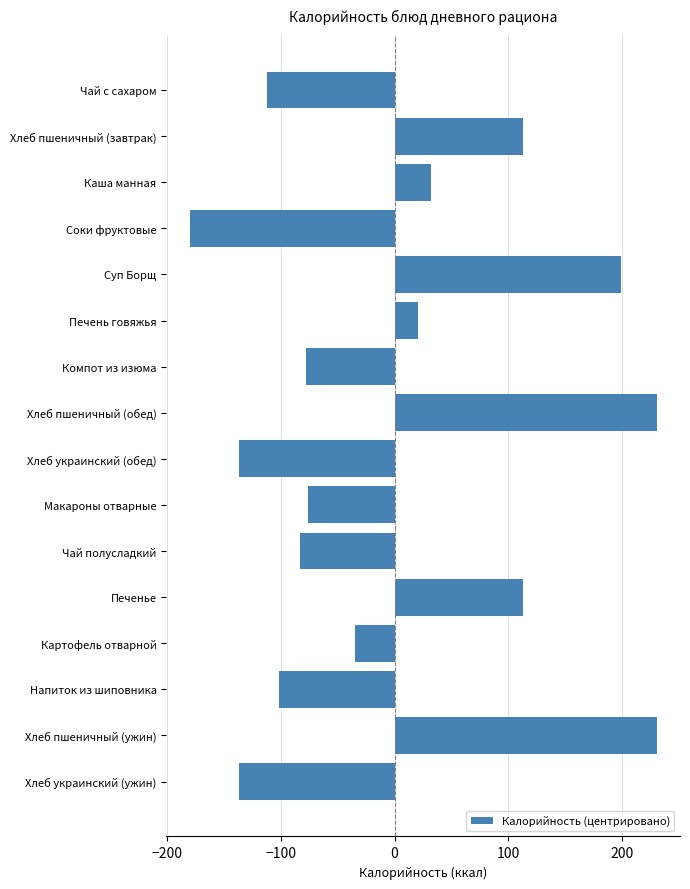

What is the maximum value shown in the chart?

230.8